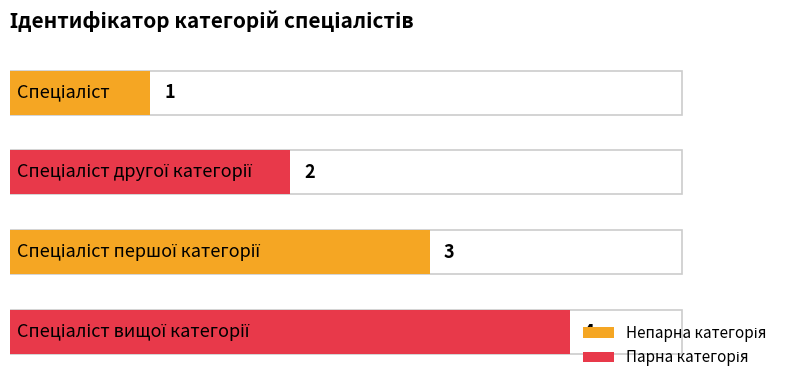

Reading left to right, transcribe all the data shown in this chart.

1	2	3	4